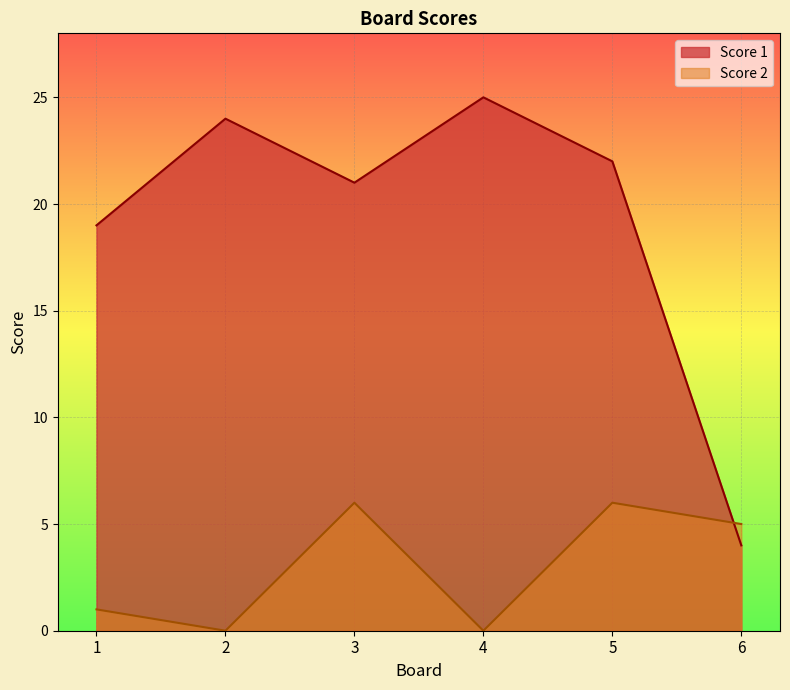

What is the approximate value of Score 1 at 3?

21